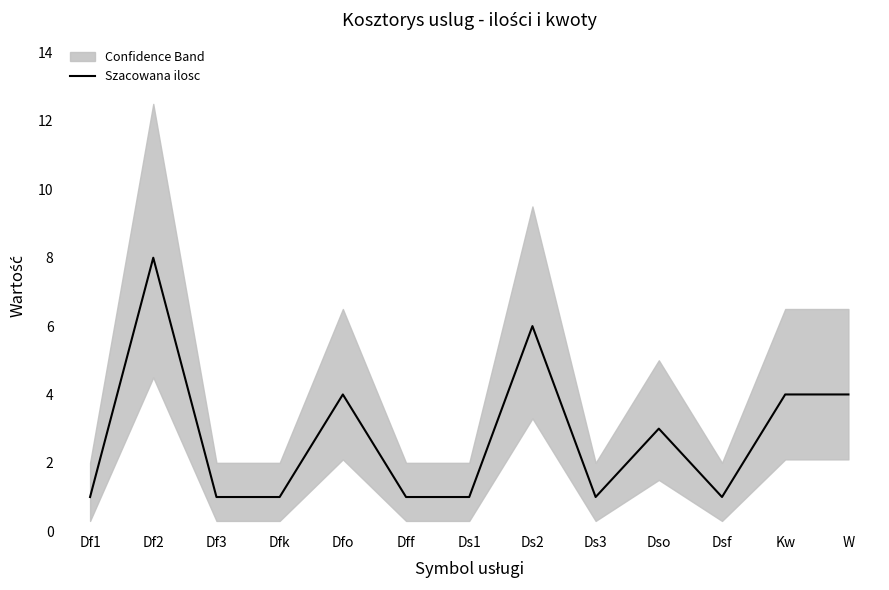

The value at Dfk is 1. True or false?

False